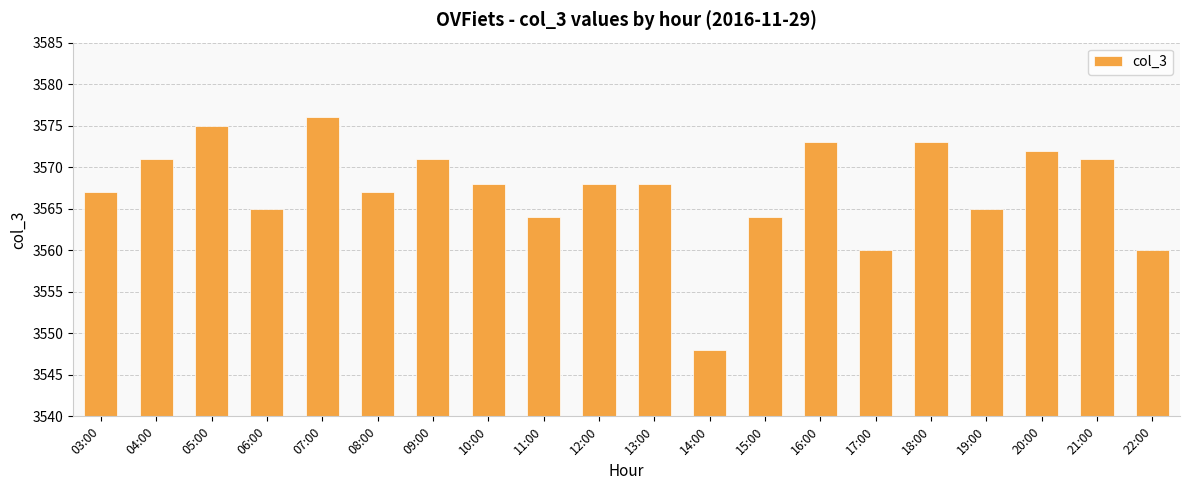

What is the label of the 14th bar from the right?

09:00